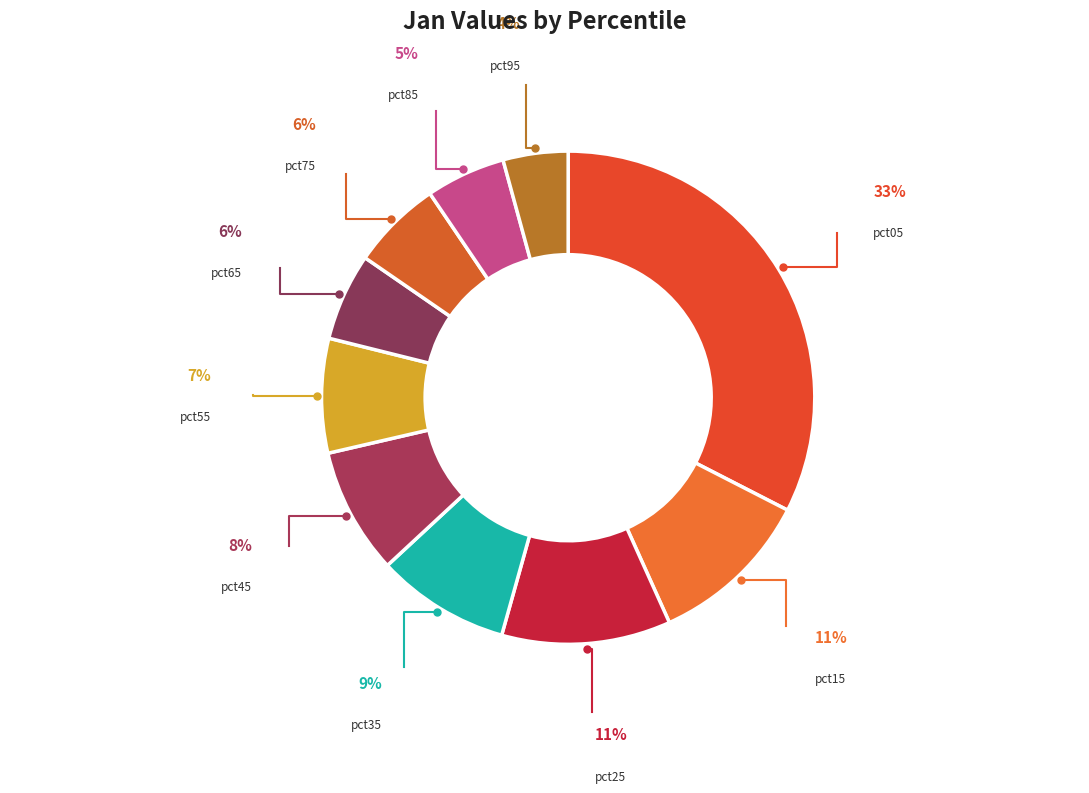

To the nearest percent, what percentage of the pie is pct45?

8%